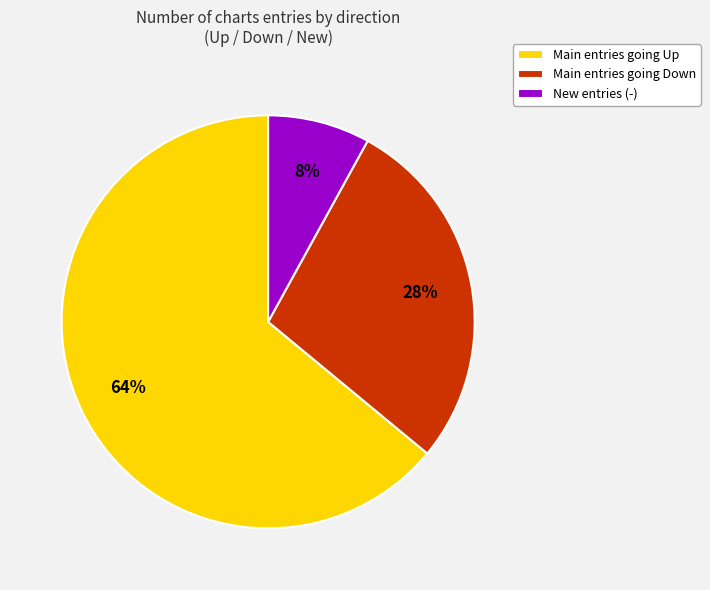

The New entries (-) slice represents 16% of the pie. True or false?

False